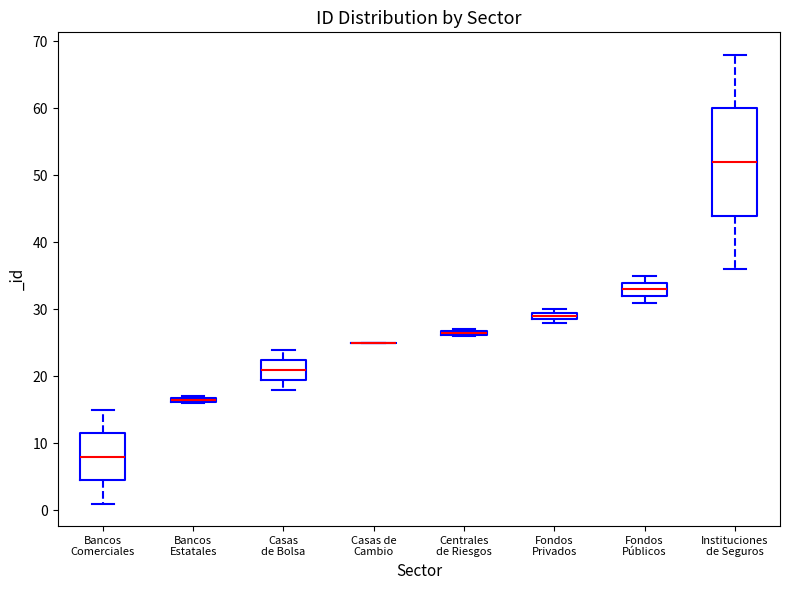

Comparing the boxes themselves (not the whiskers), which one is the tallest?

Instituciones de Seguros